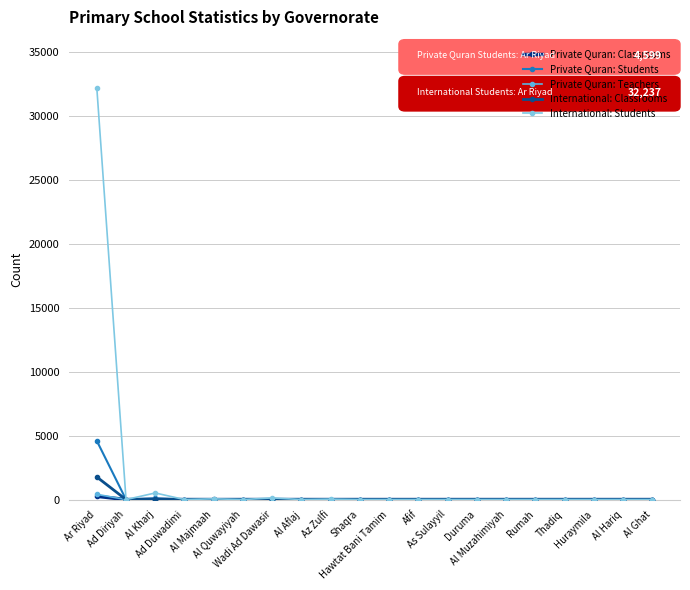

What is the sum of all Private Quran: Teachers values?

418